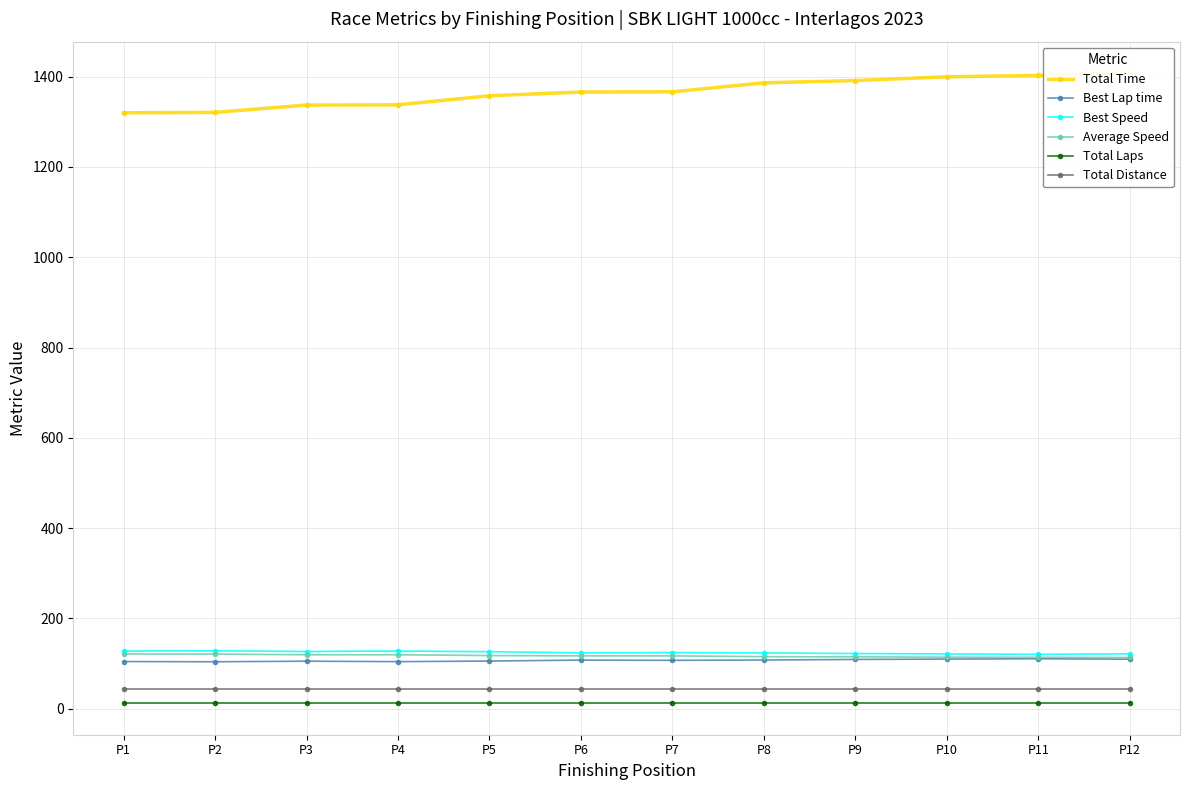

At which label does Best Speed first exceed 124?

P1